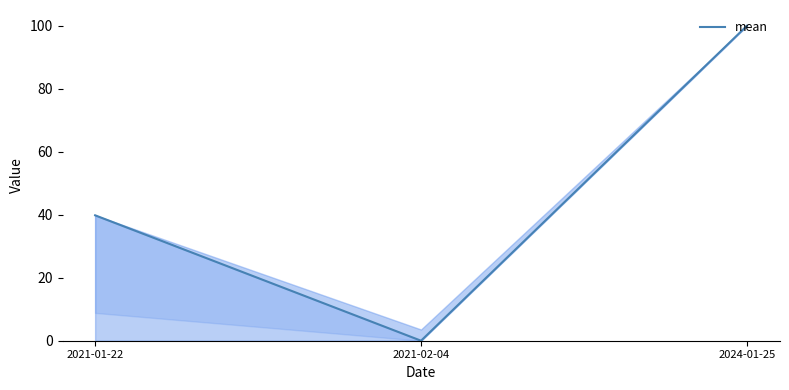

Which has a higher value, 2024-01-25 or 2021-01-22?

2024-01-25